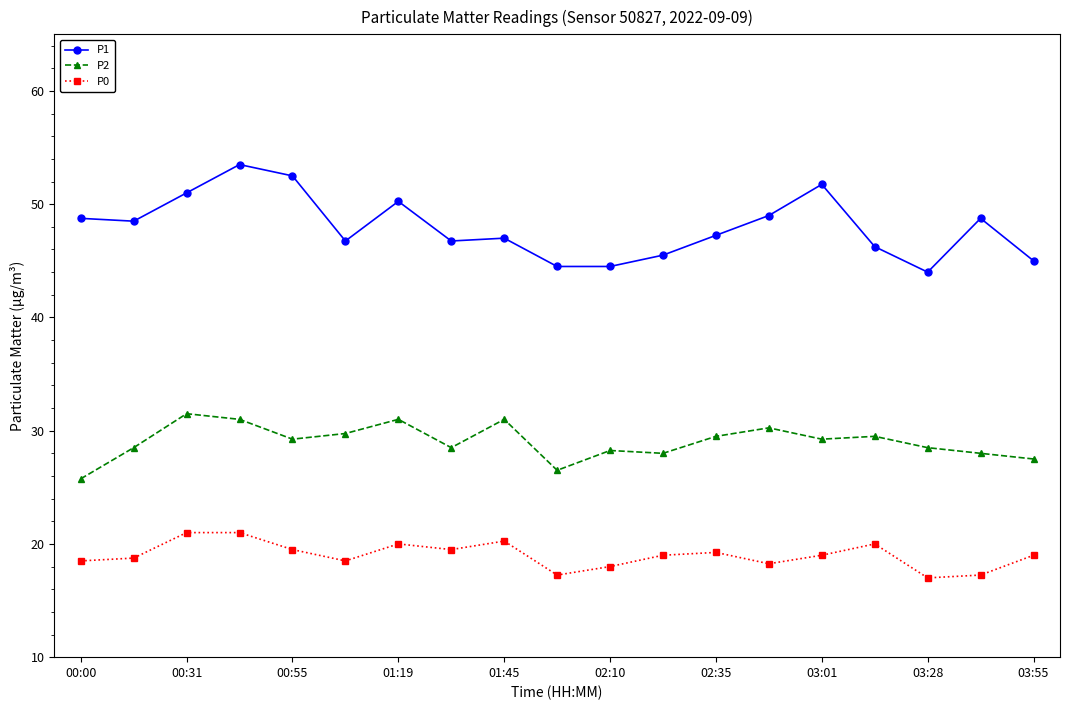

What is the highest value of the P0 series?

21.0